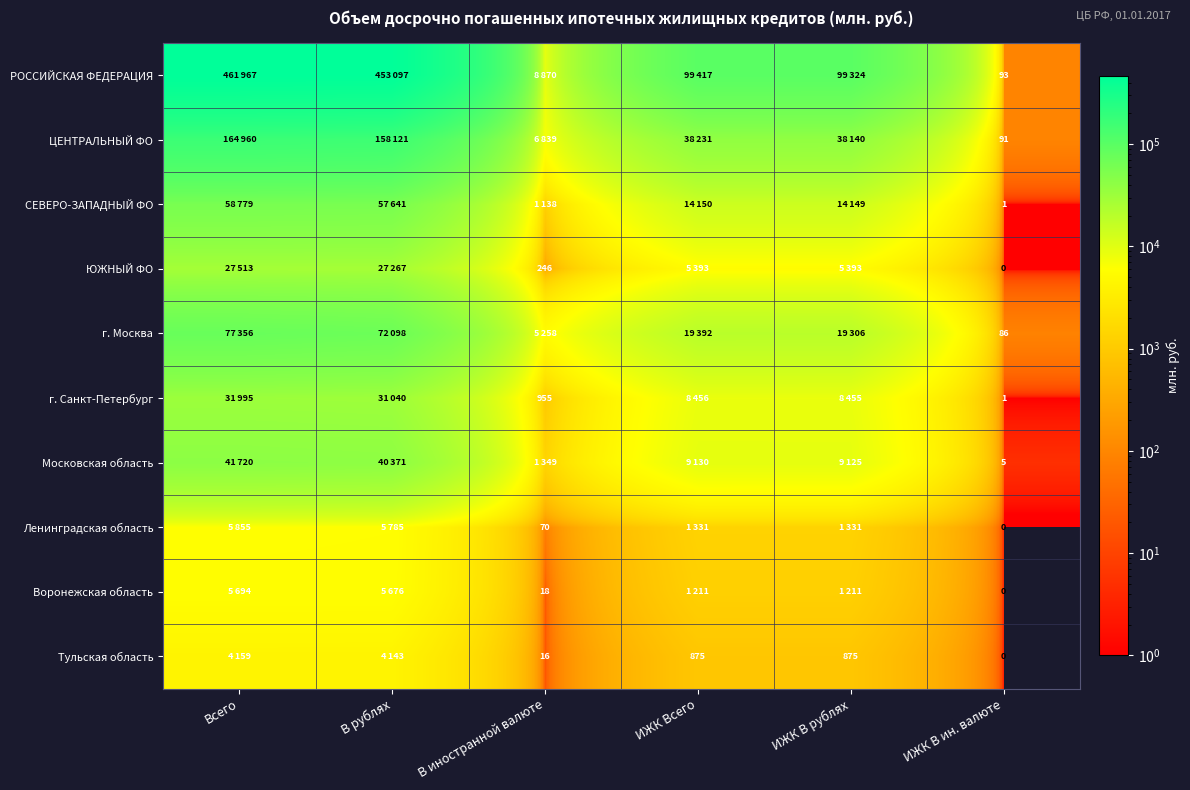

True or false: Тульская область has a value of 16 at В иностранной валюте.

True